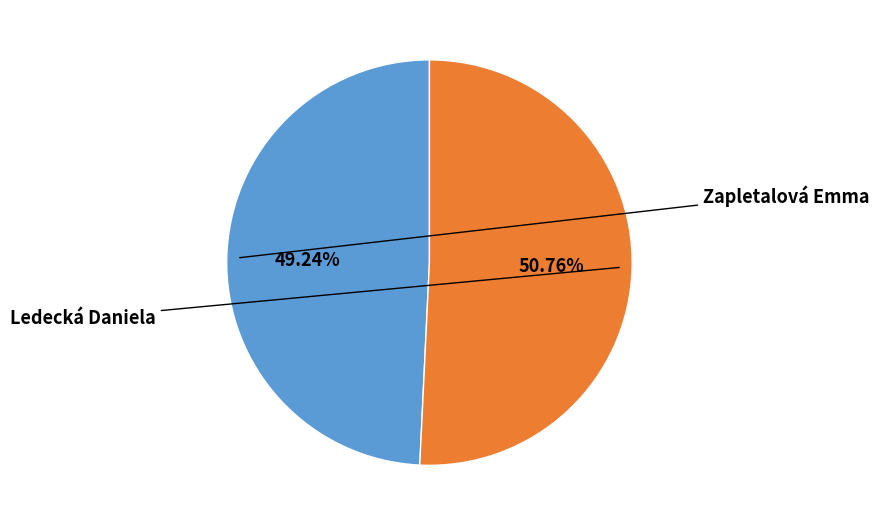

Is there any slice that represents more than half of the pie?

Yes